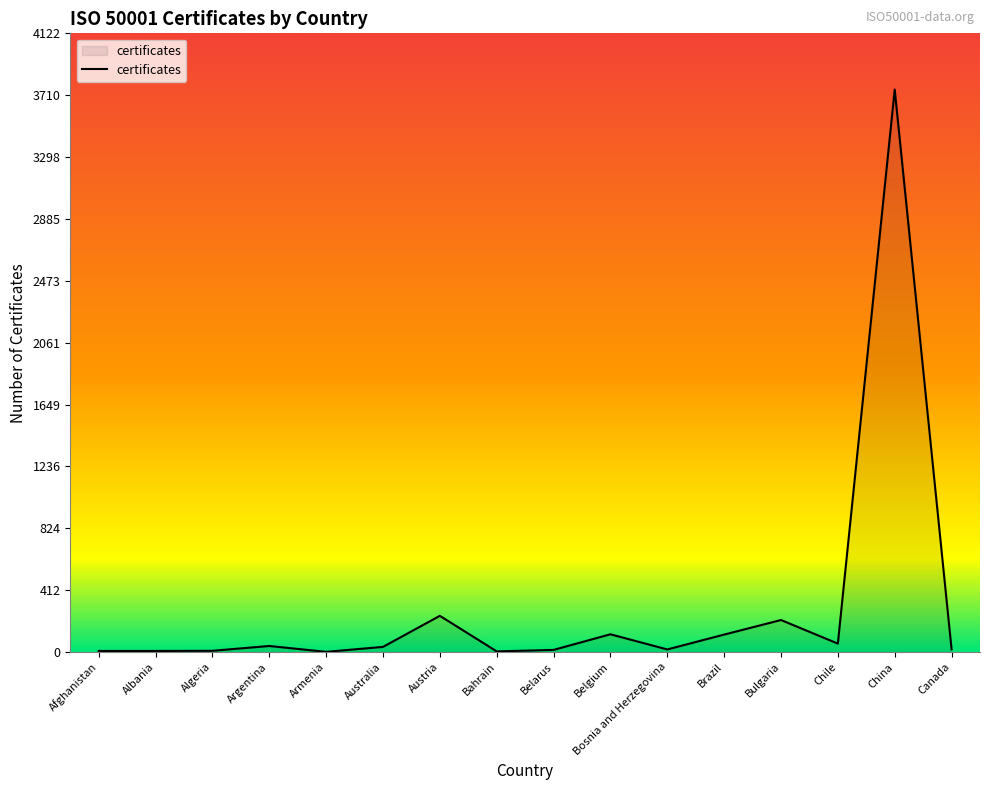

What is the maximum value shown in the chart?

3748